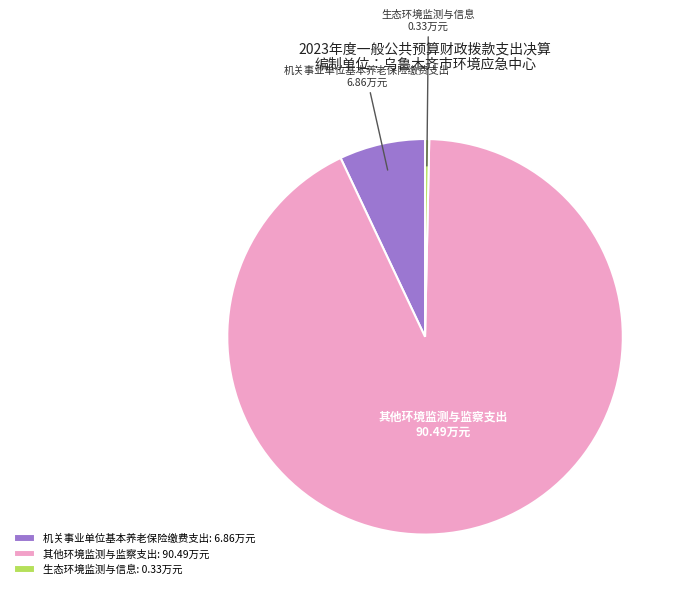

What is the smallest slice in the pie chart?

生态环境监测与信息